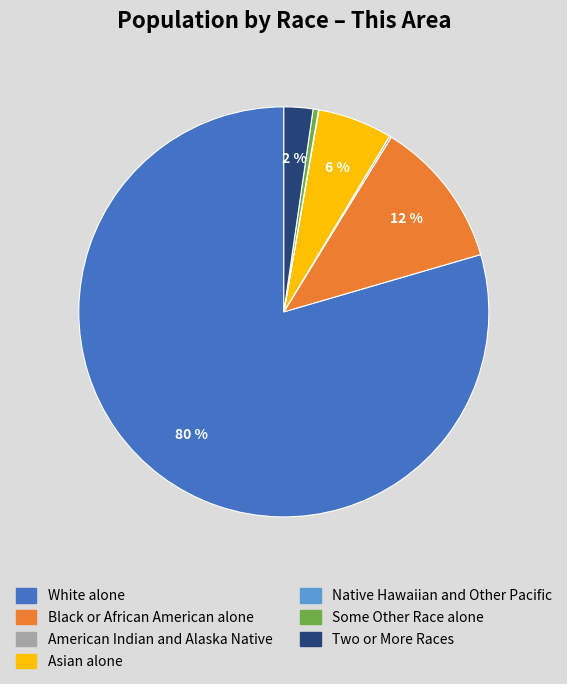

To the nearest percent, what portion does Black or African American alone represent?

12%